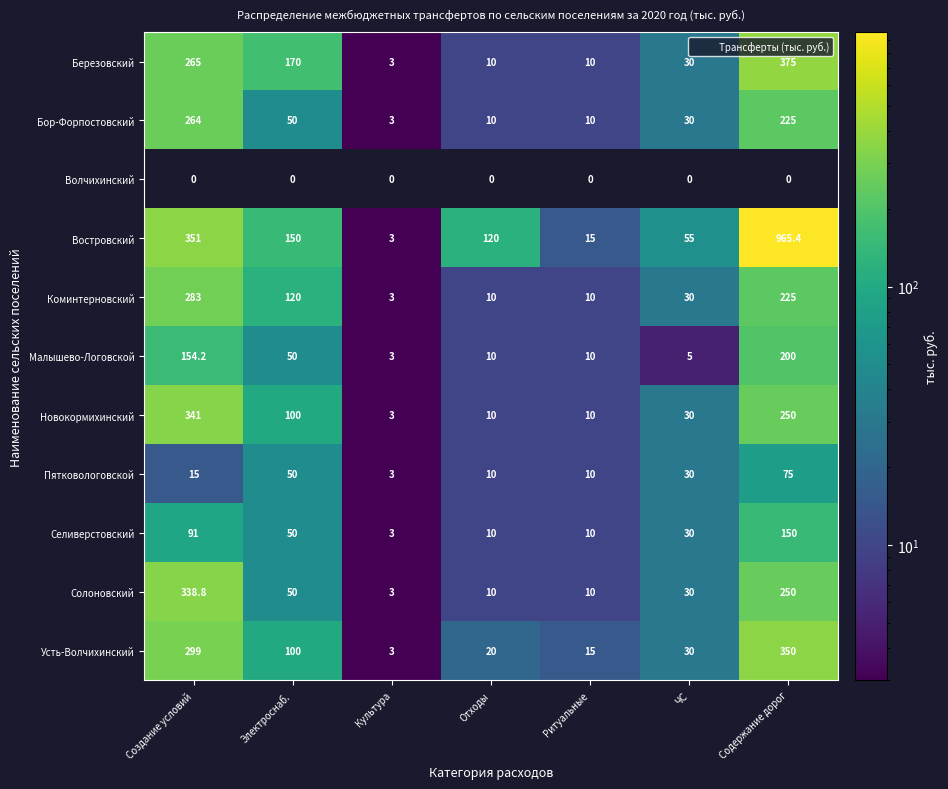

At which category is the sum across all series the highest?

Содержание дорог